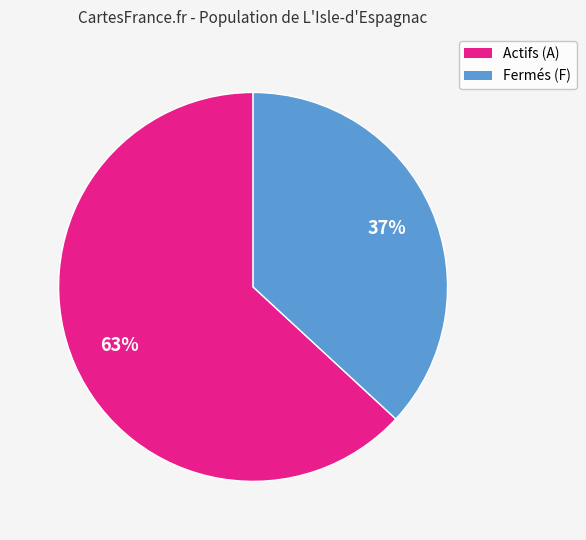

Is there any slice that represents more than half of the pie?

Yes